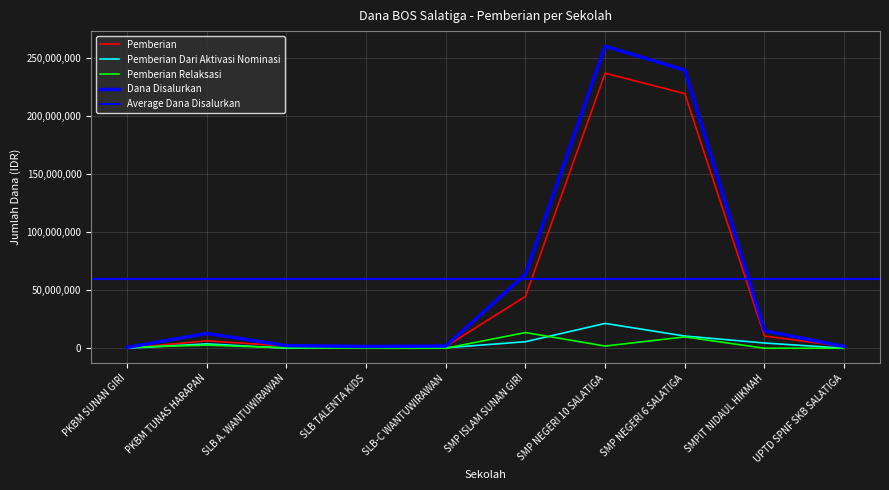

Is it true that Pemberian Relaksasi equals 7553809 at SMP ISLAM SUNAN GIRI?

False